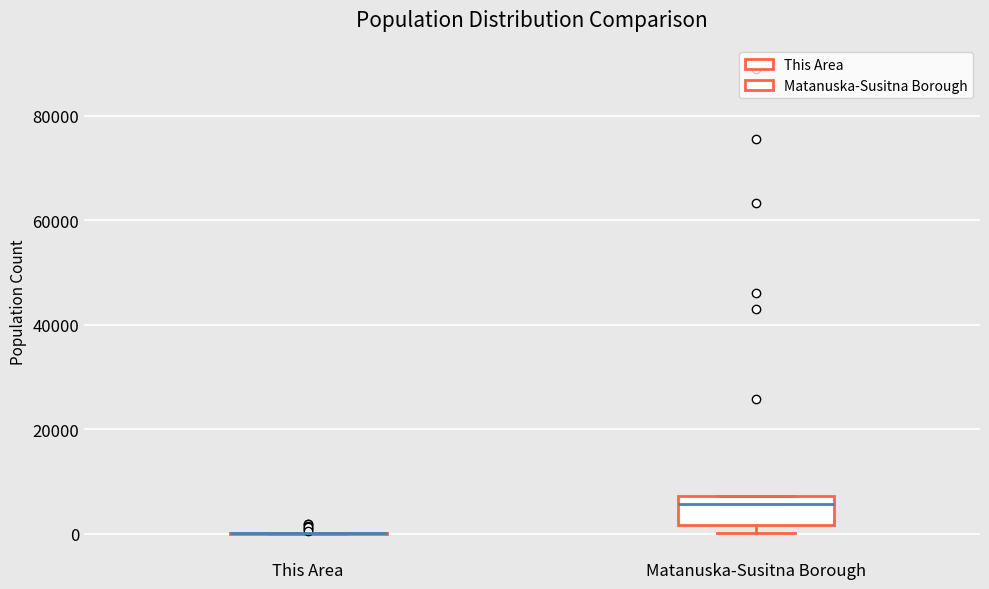

Which box is the tallest, from its lower edge to its upper edge?

Matanuska-Susitna Borough